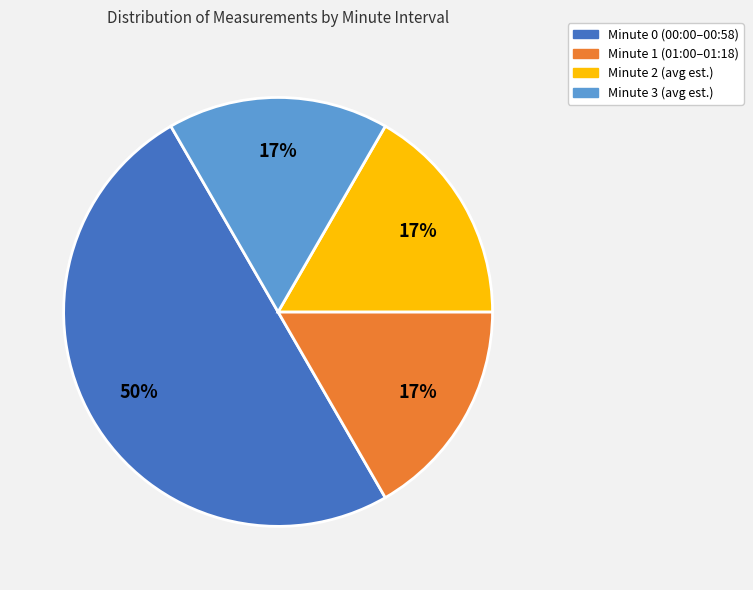

Is it true that Minute 0 is 50% of the pie?

True